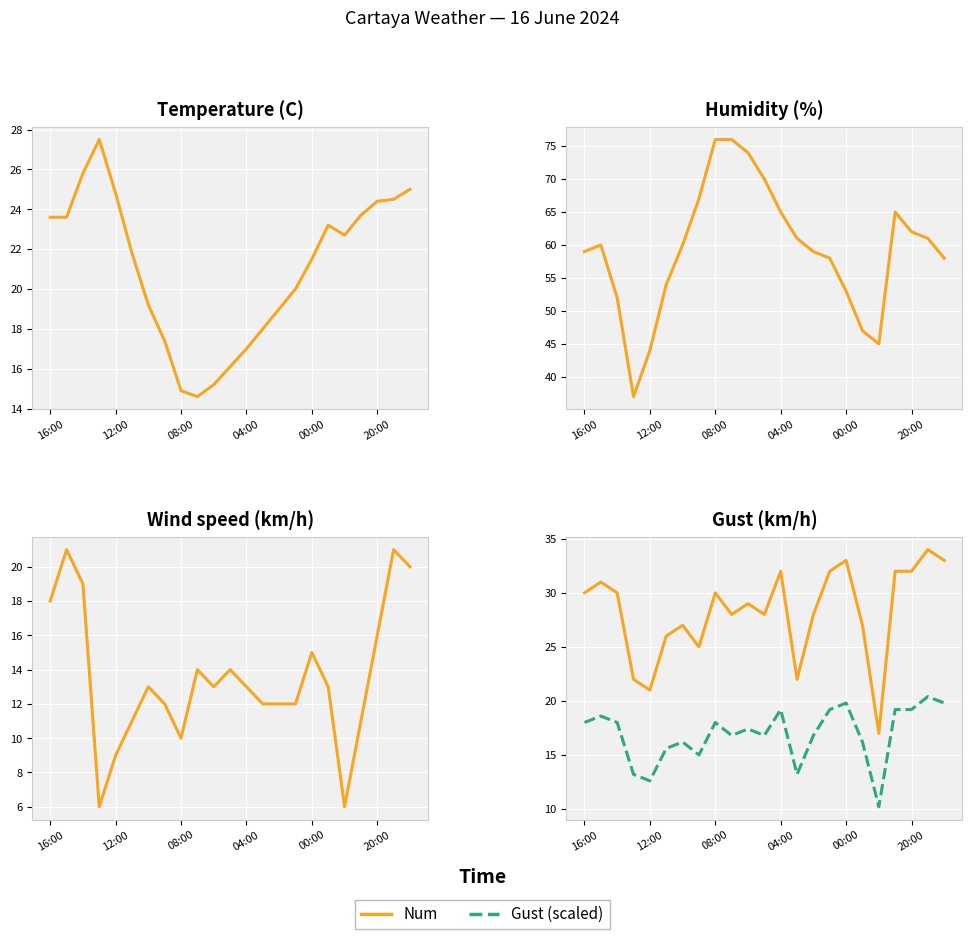

What is the maximum value shown in the chart?

76.0